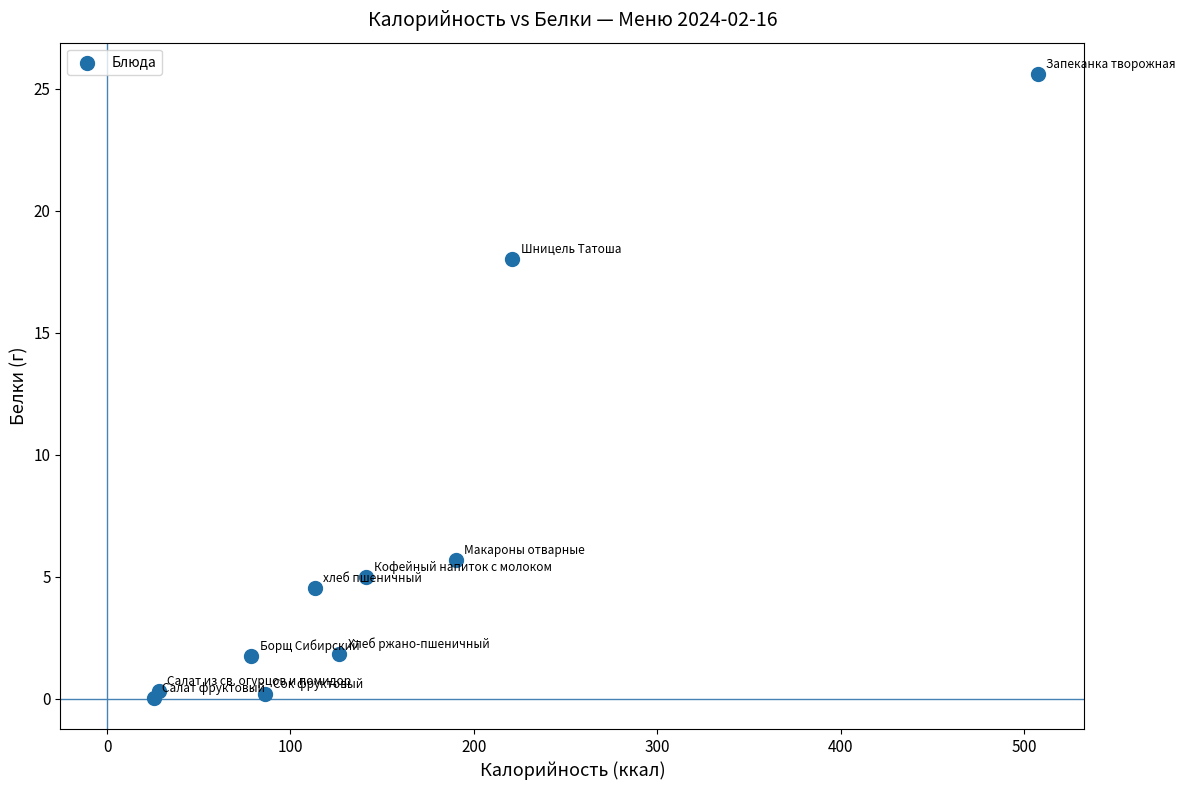

What is the average X value?

151.8